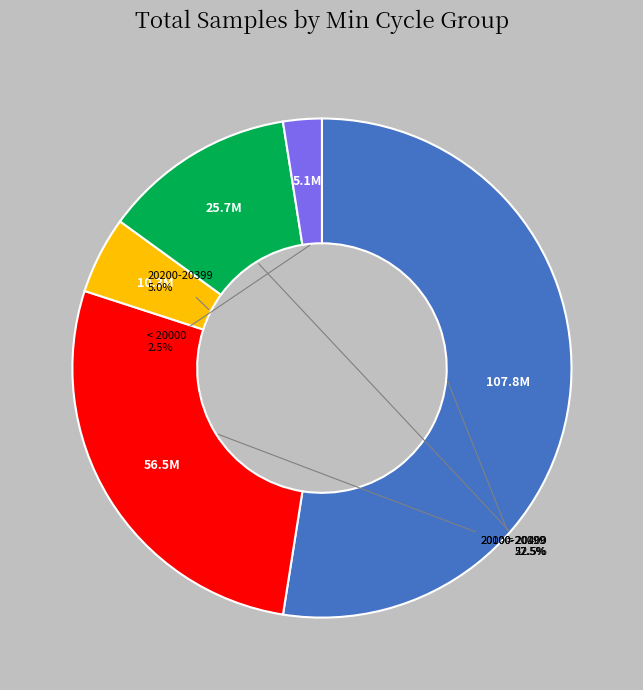

How many slices are in this pie chart?

5